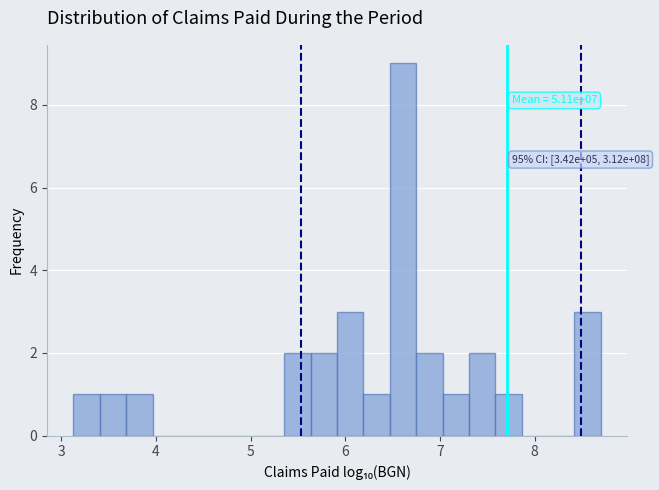

Read against the x-axis, roughly where is the centre of the tallest bar?

6.6